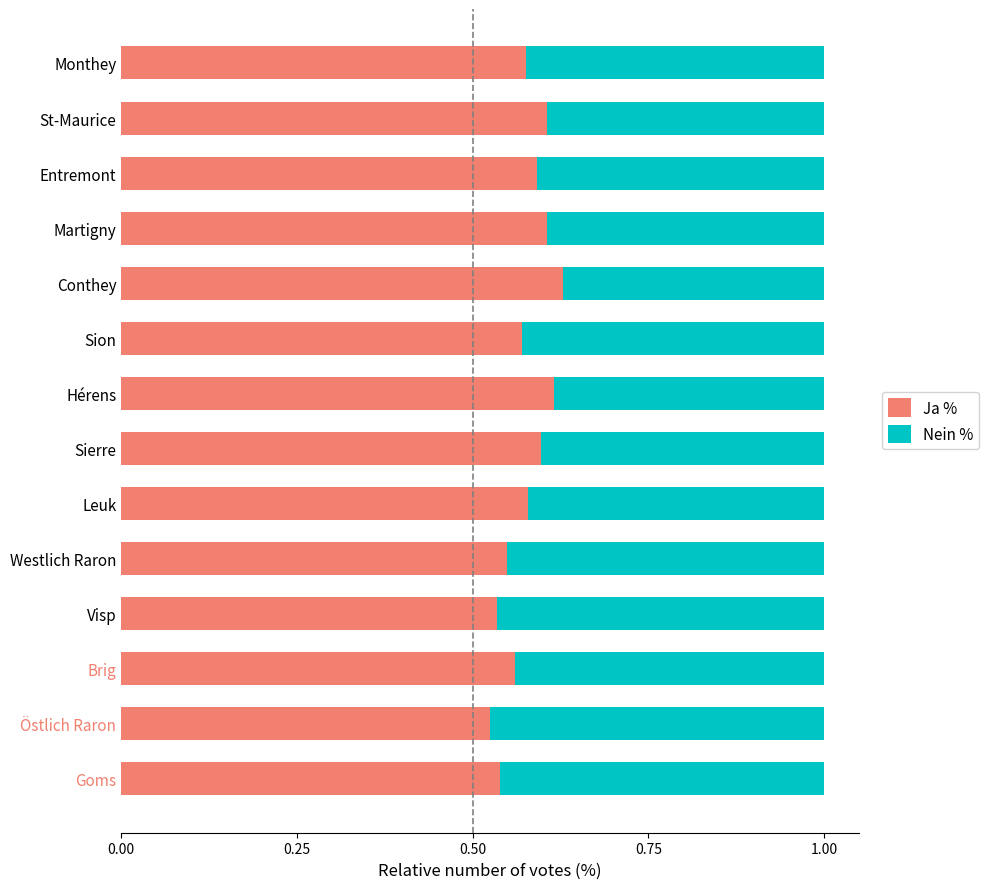

What is the total value across all series at Östlich Raron?

1.0